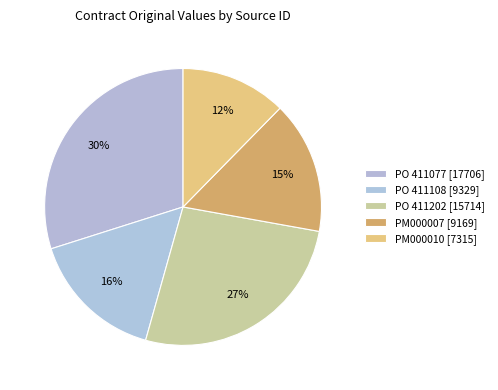

How many slices are in this pie chart?

5